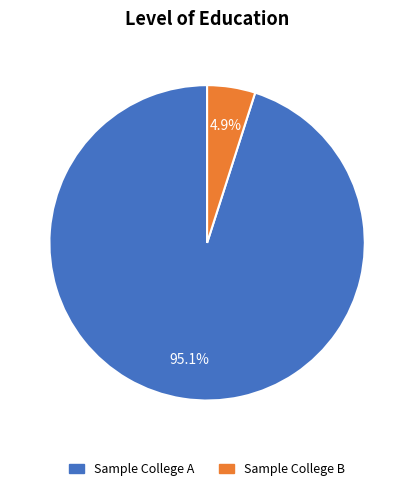

What percentage is the Sample College A slice, to the nearest percent?

95%